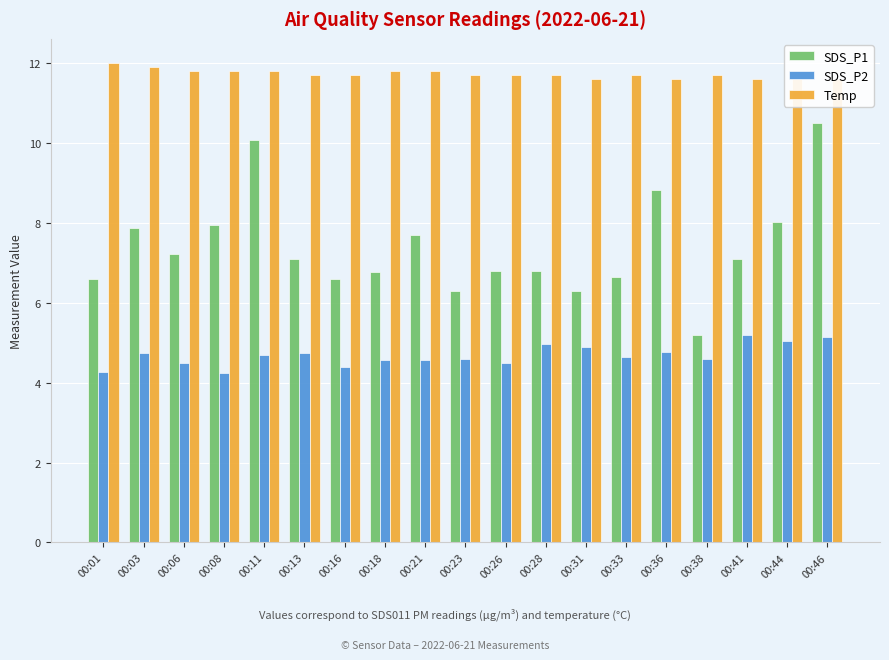

Reading right to left, list all the values displayed in this chart.

SDS_P1: 00:46=10.5	00:44=8.0	00:41=7.1	00:38=5.2	00:36=8.8	00:33=6.6	00:31=6.3	00:28=6.8	00:26=6.8	00:23=6.3	00:21=7.7	00:18=6.8	00:16=6.6	00:13=7.1	00:11=10.1	00:08=8.0	00:06=7.2	00:03=7.9	00:01=6.6
SDS_P2: 00:46=5.1	00:44=5.0	00:41=5.2	00:38=4.6	00:36=4.8	00:33=4.6	00:31=4.9	00:28=5.0	00:26=4.5	00:23=4.6	00:21=4.6	00:18=4.6	00:16=4.4	00:13=4.7	00:11=4.7	00:08=4.2	00:06=4.5	00:03=4.7	00:01=4.3
Temp: 00:46=11.6	00:44=11.6	00:41=11.6	00:38=11.7	00:36=11.6	00:33=11.7	00:31=11.6	00:28=11.7	00:26=11.7	00:23=11.7	00:21=11.8	00:18=11.8	00:16=11.7	00:13=11.7	00:11=11.8	00:08=11.8	00:06=11.8	00:03=11.9	00:01=12.0